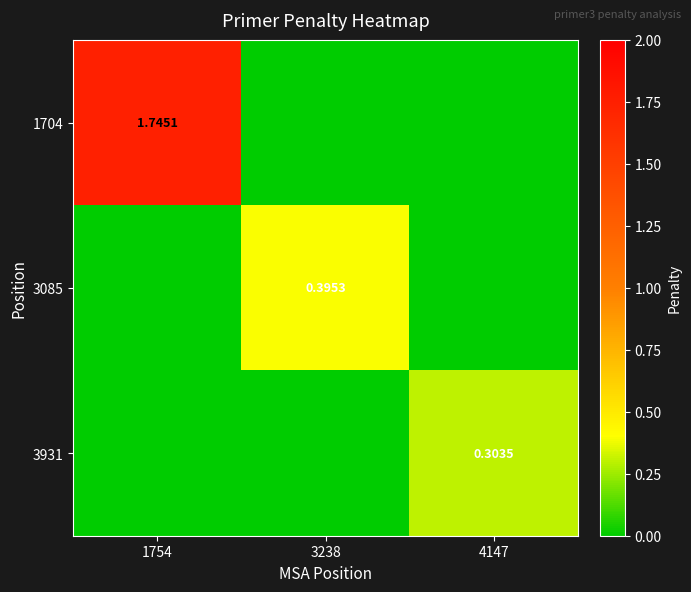

At which label does 3085 reach its peak?

3238